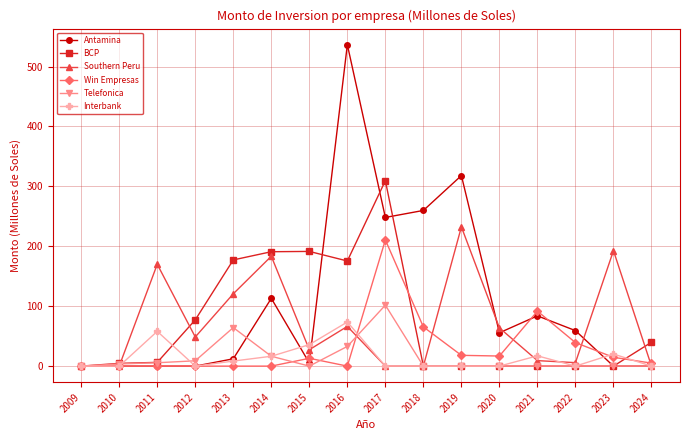

Which series has the widest spread of values?

Antamina